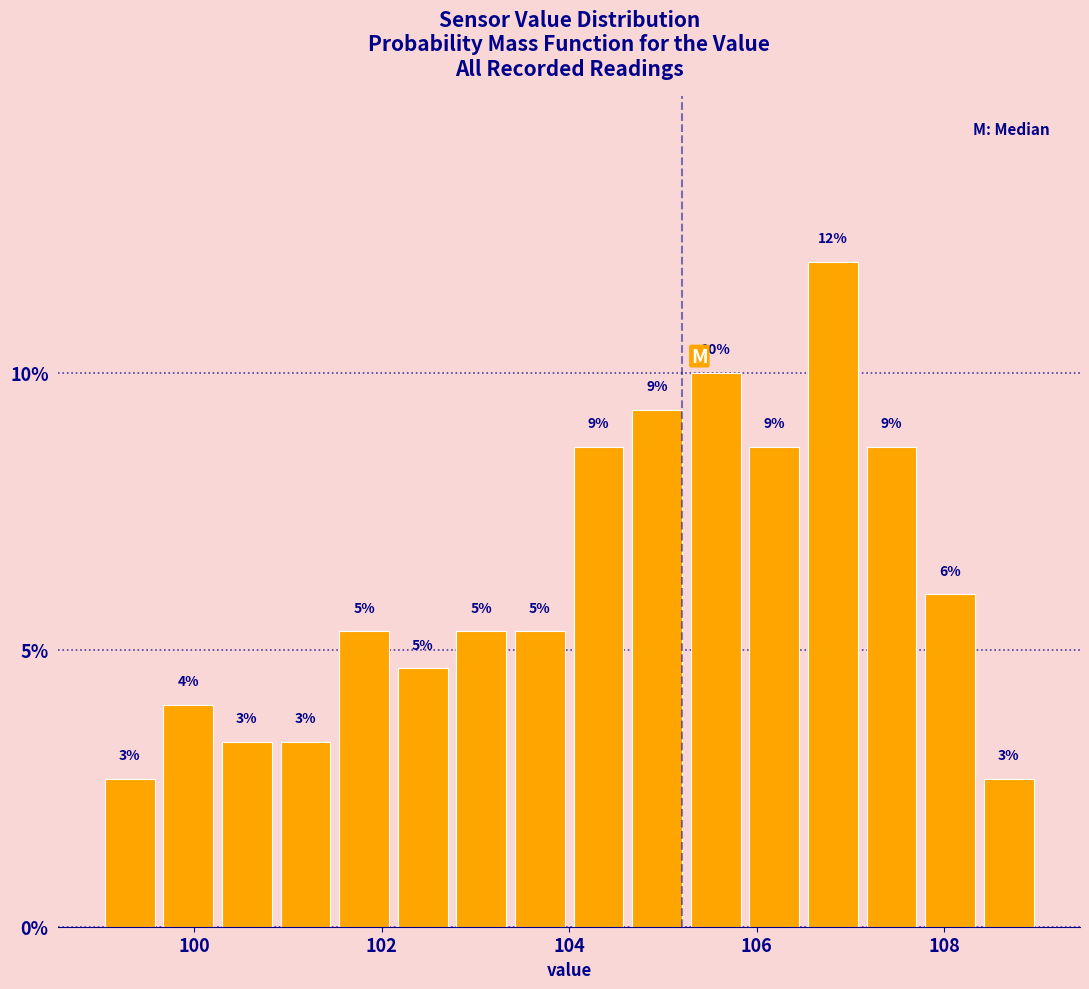

Read against the x-axis, roughly where is the centre of the tallest bar?

106.8